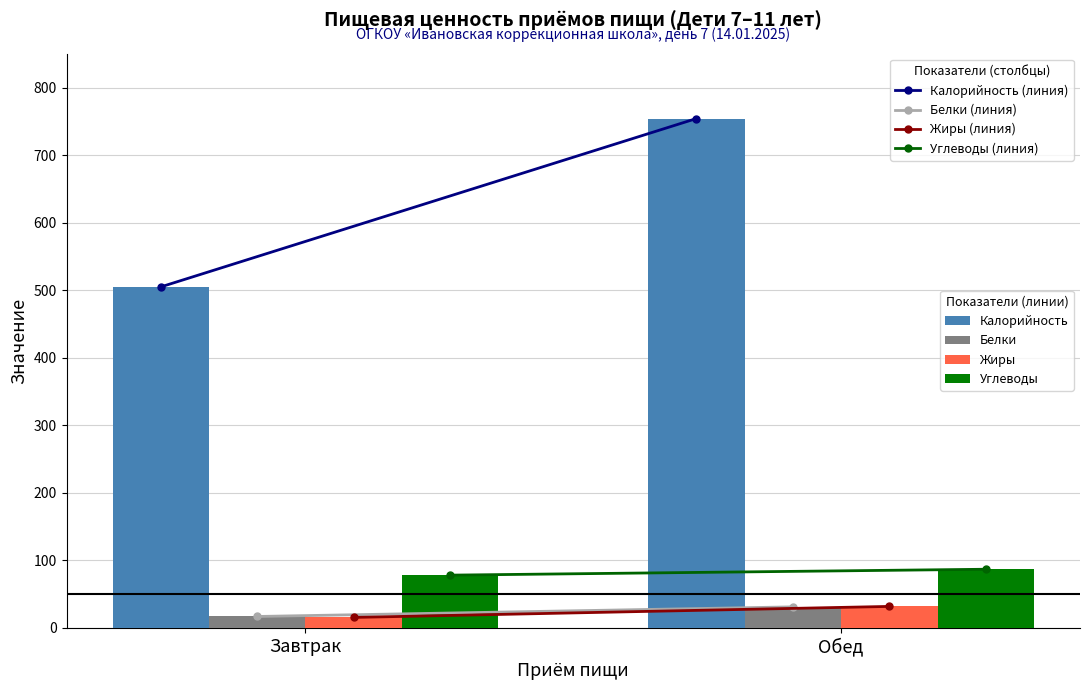

Reading left to right, transcribe all the data shown in this chart.

Калорийность: 504.8	754.1
Белки: 16.8	31.1
Жиры: 15.4	31.7
Углеводы: 78.0	86.7